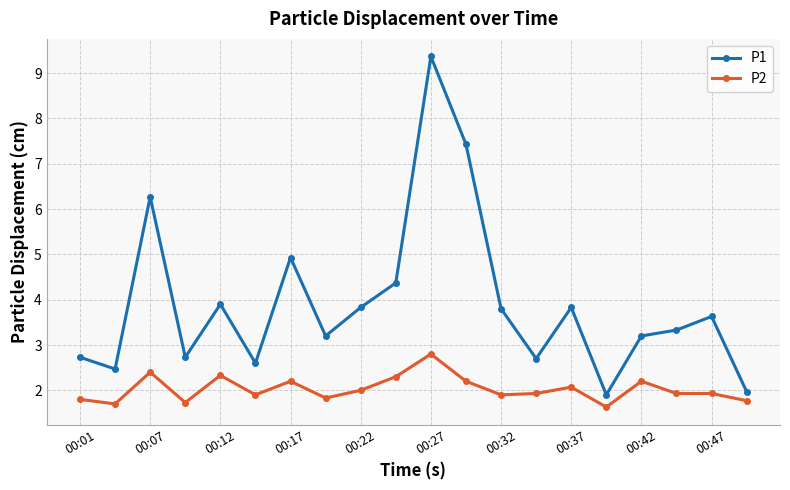

Reading left to right, list all the values displayed in this chart.

P1: 2.7	2.5	6.3	2.7	3.9	2.6	4.9	3.2	3.8	4.4	9.4	7.4	3.8	2.7	3.8	1.9	3.2	3.3	3.6	2.0
P2: 1.8	1.7	2.4	1.7	2.3	1.9	2.2	1.8	2.0	2.3	2.8	2.2	1.9	1.9	2.1	1.6	2.2	1.9	1.9	1.8